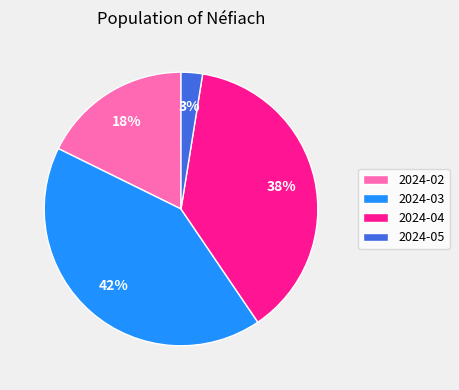

To the nearest percent, what is the average slice percentage?

25%